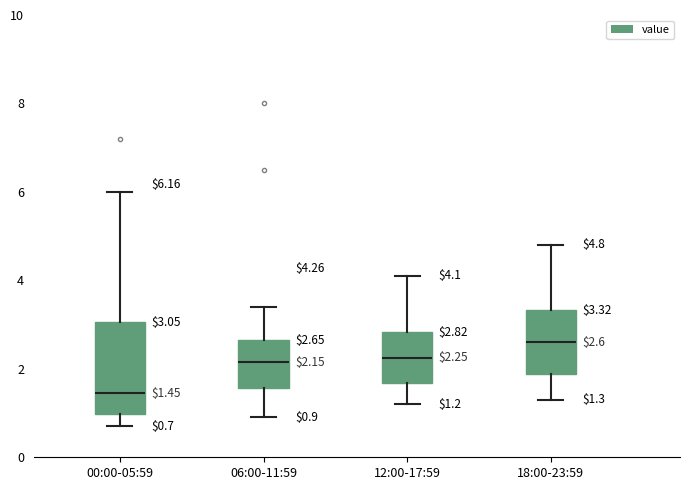

Which box is the tallest, from its lower edge to its upper edge?

00:00-05:59